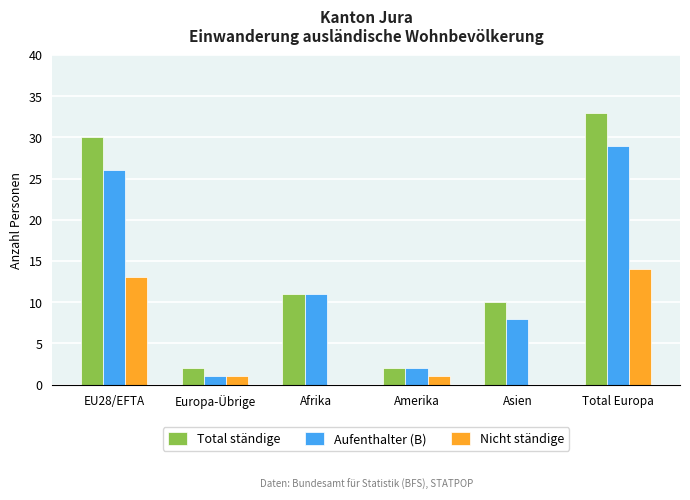

Which series changed the most between Amerika and Asien?

Total ständige